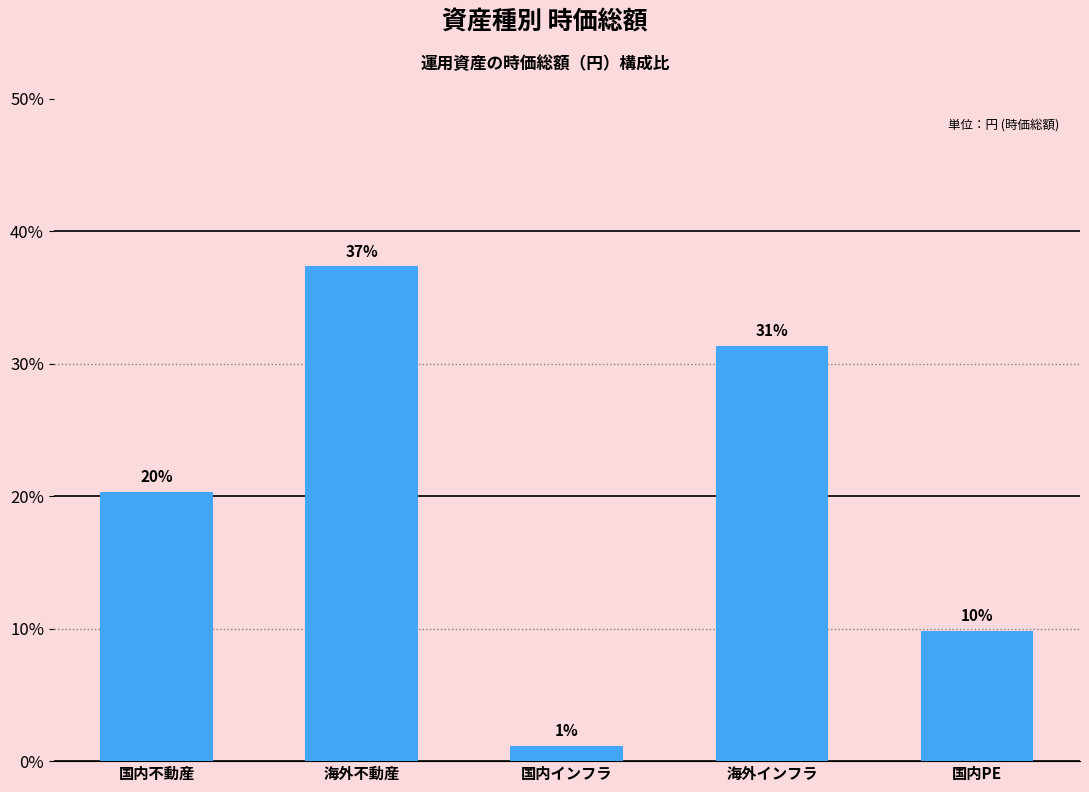

Does the chart contain any negative values?

No